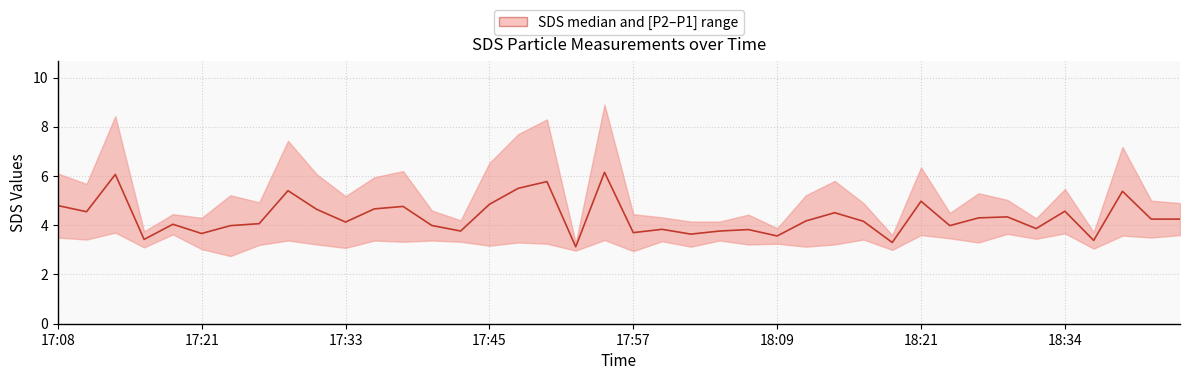

Where does the data first go above 4?

17:08